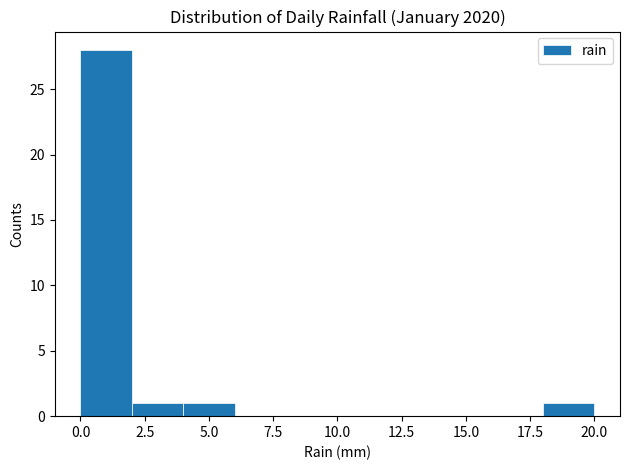

Over which range of the x-axis is the bar tallest?

0 to 2